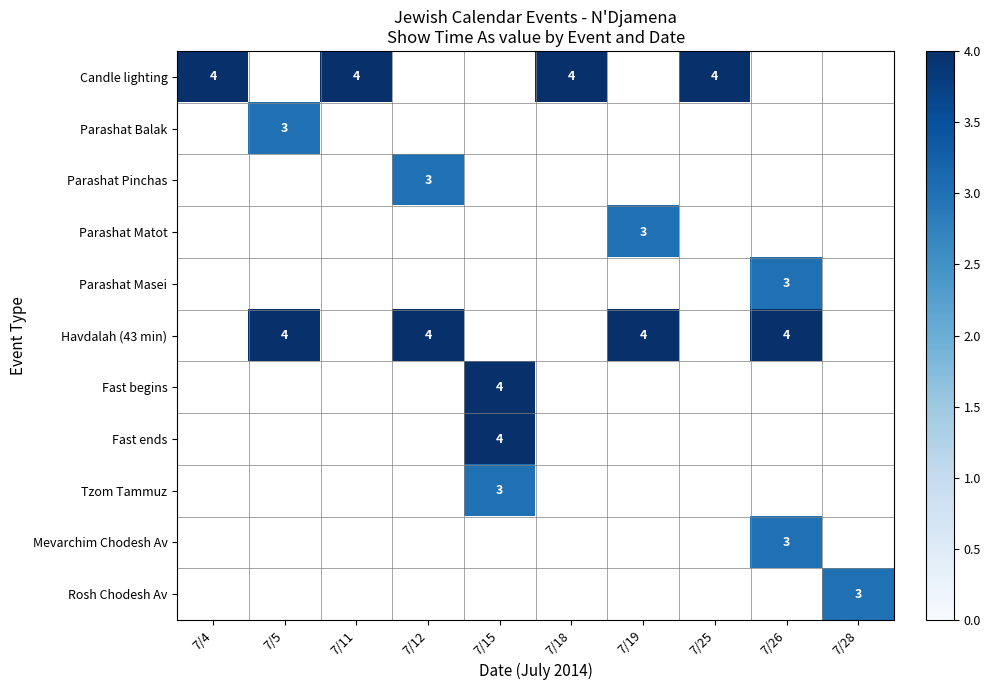

The Parashat Masei series shows 4 at 7/26. True or false?

False